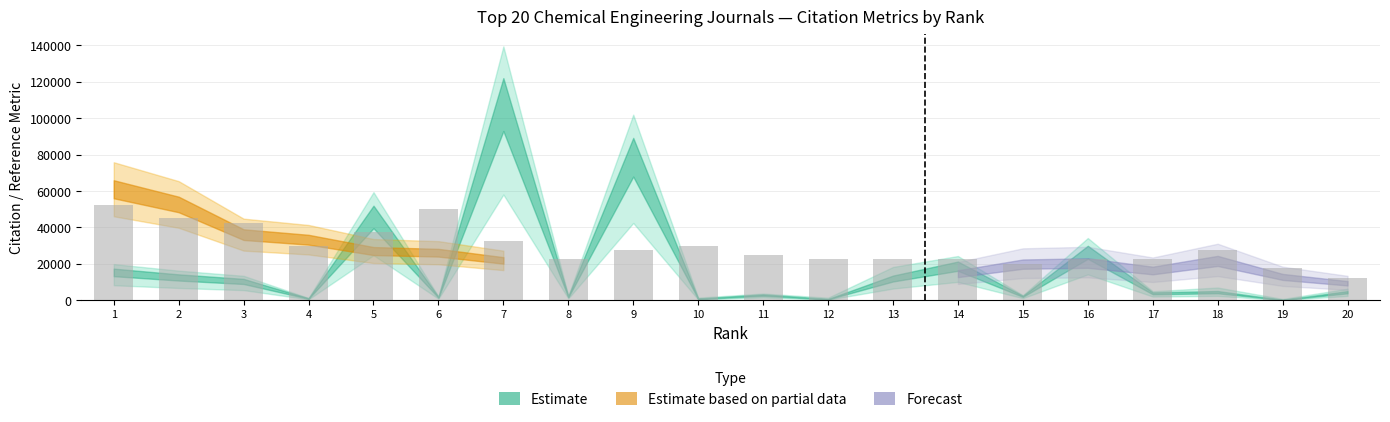

Reading left to right, list all the values displayed in this chart.

1=52500	2=45000	3=42500	4=30000	5=37500	6=50000	7=32500	8=22500	9=27500	10=30000	11=25000	12=22500	13=22500	14=22500	15=20000	16=22500	17=22500	18=27500	19=17500	20=12500